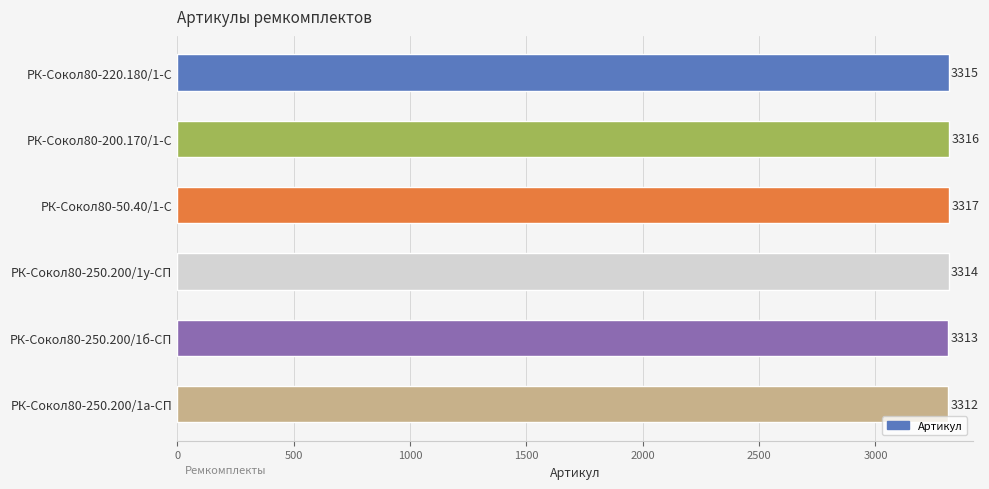

List the labels in order of value, largest first.

РК-Сокол80-50.40/1-С, РК-Сокол80-200.170/1-С, РК-Сокол80-220.180/1-С, РК-Сокол80-250.200/1у-СП, РК-Сокол80-250.200/1б-СП, РК-Сокол80-250.200/1а-СП